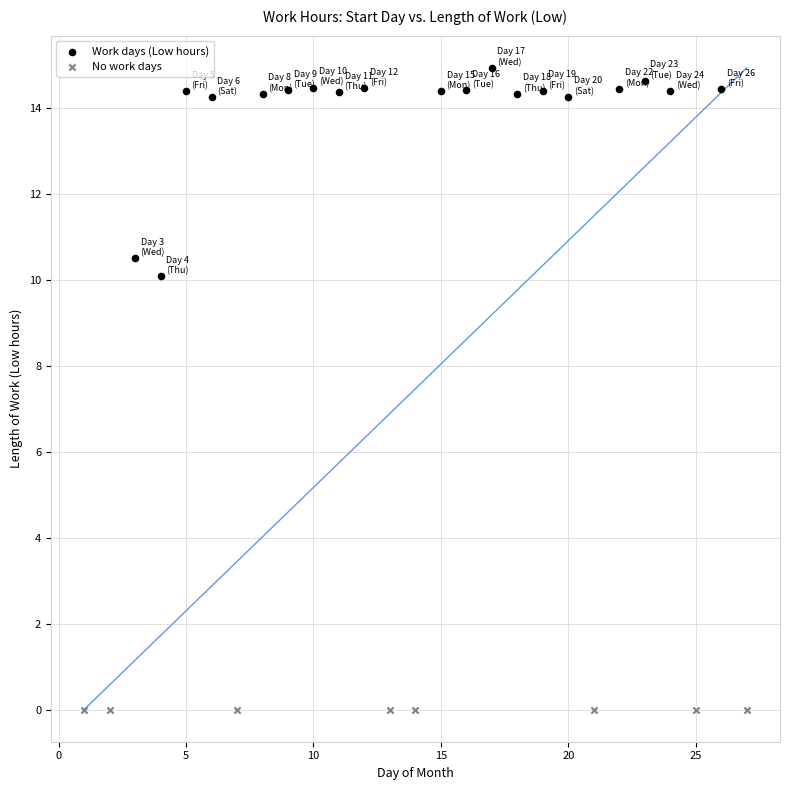

Which series reaches the minimum Y coordinate?

No work days